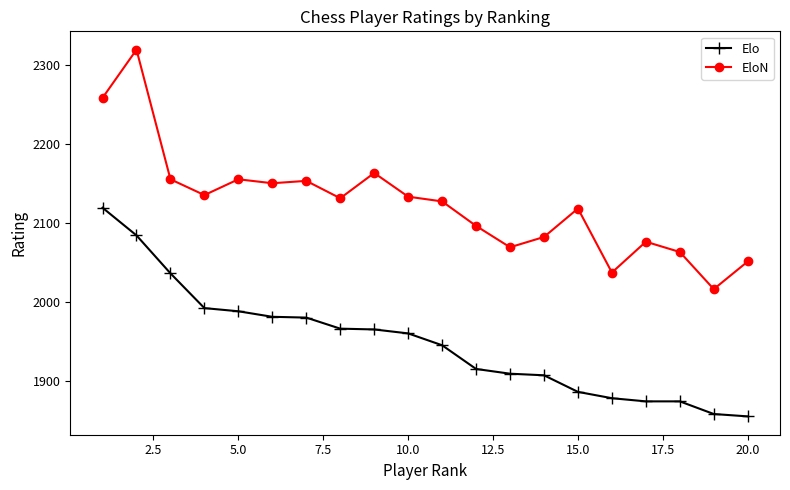

Rank the series by their maximum value, from lowest to highest.

Elo, EloN